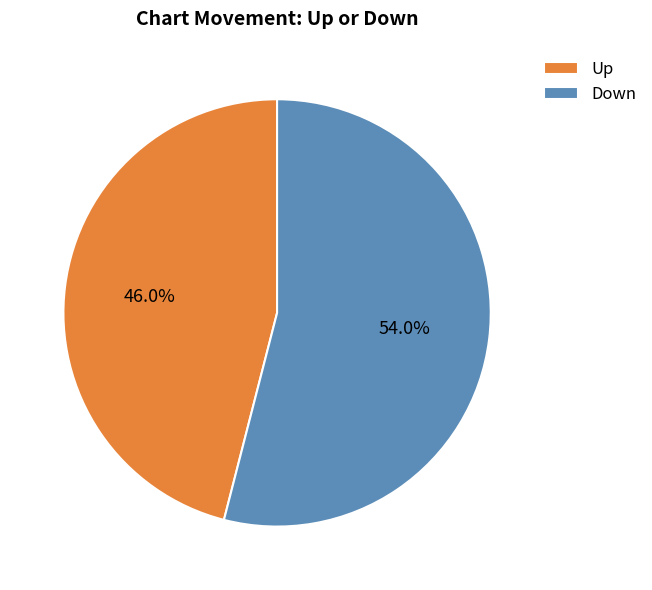

What is the total percentage of Down and Up?

100.0%